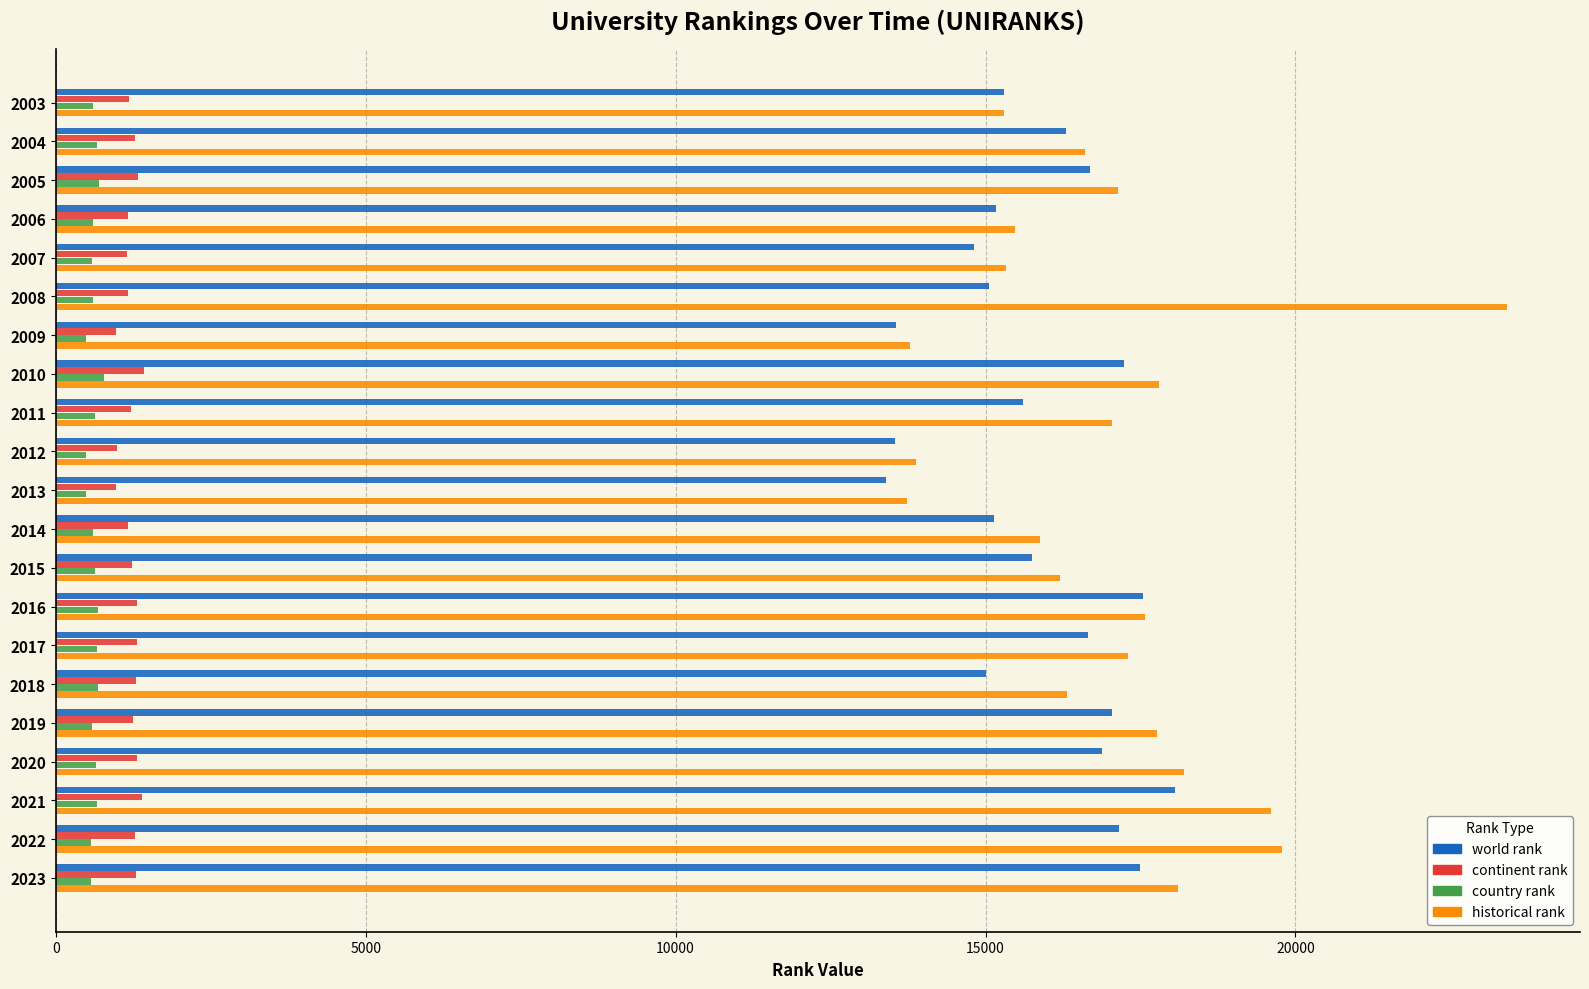

What is the difference between the maximum and minimum values in the world rank series?

4651.0